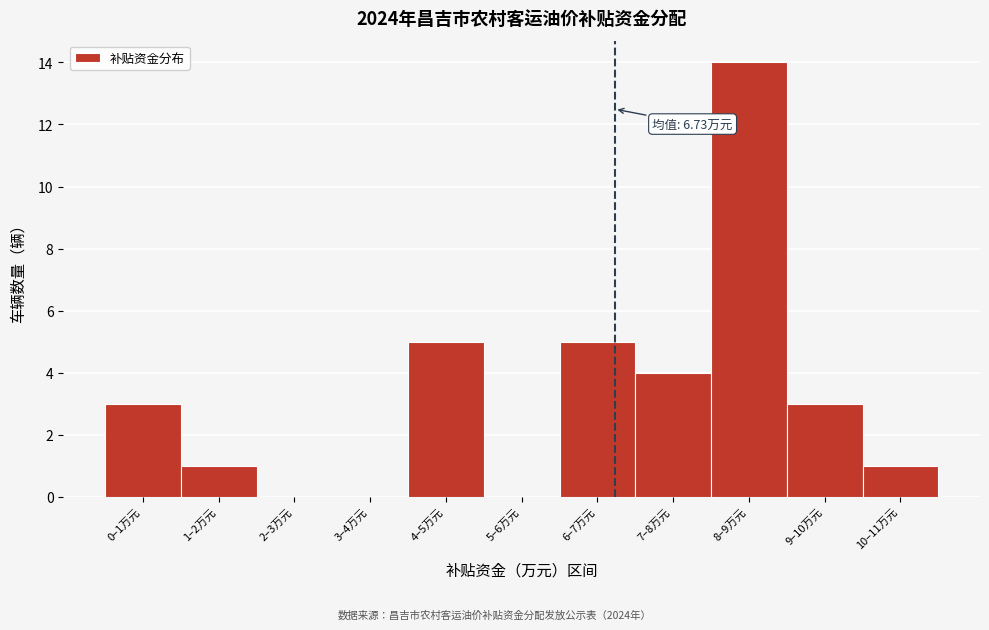

Reading right to left, what are all the values shown in this chart?

10–11万元=1	9–10万元=3	8–9万元=14	7–8万元=4	6–7万元=5	5–6万元=0	4–5万元=5	3–4万元=0	2–3万元=0	1–2万元=1	0–1万元=3